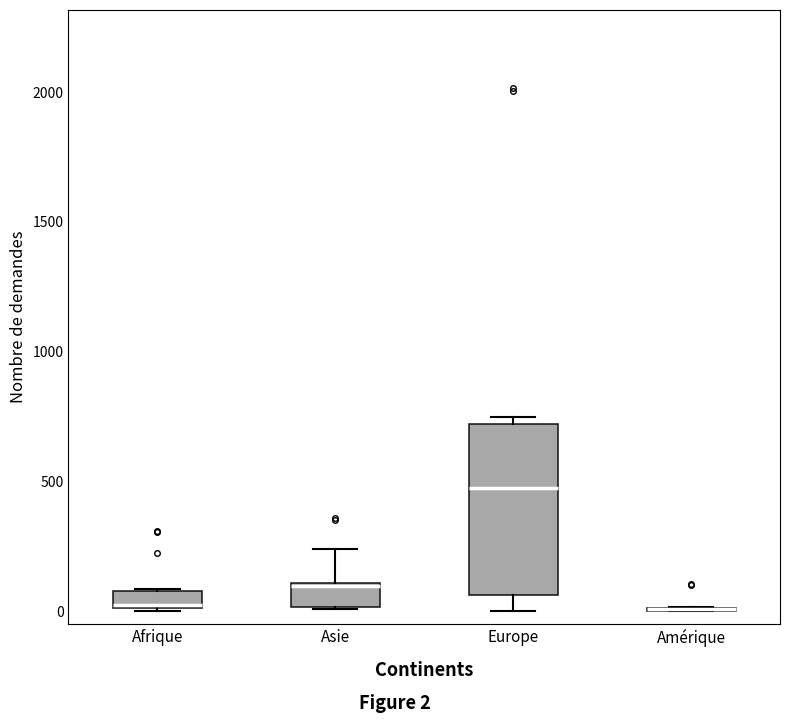

Comparing the boxes themselves (not the whiskers), which one is the tallest?

Europe